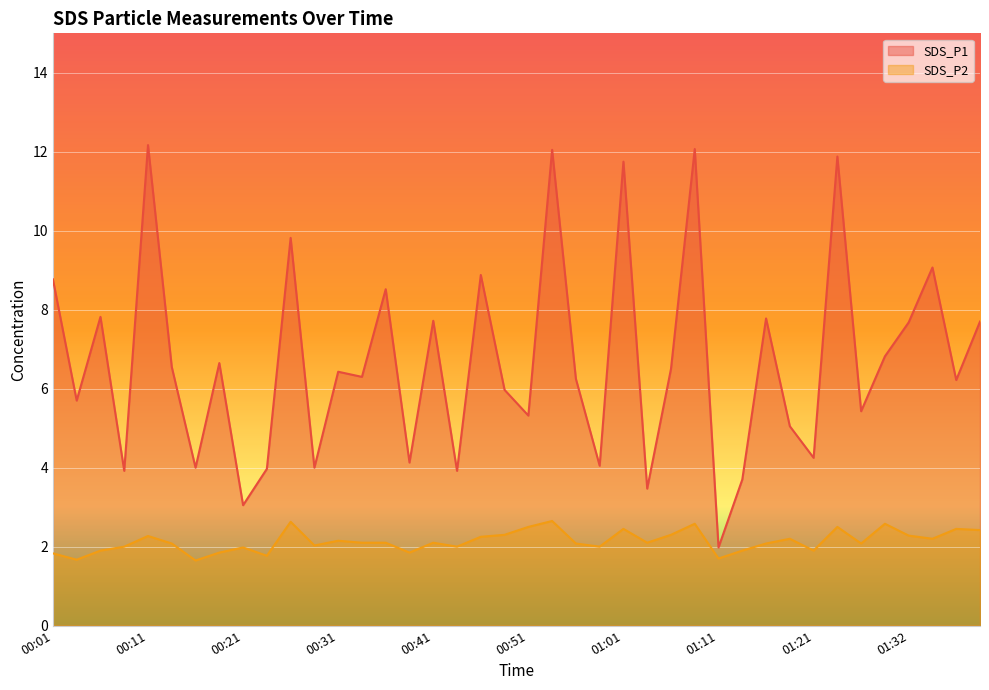

Rank the categories by SDS_P1 value from highest to lowest.

00:11, 01:08, 00:53, 01:24, 01:01, 00:26, 01:35, 00:46, 00:01, 00:36, 00:06, 01:16, 00:41, 01:40, 01:32, 01:30, 00:19, 00:14, 01:06, 00:31, 00:33, 00:56, 01:38, 00:48, 00:04, 01:27, 00:51, 01:19, 01:21, 00:38, 00:58, 00:16, 00:28, 00:23, 00:09, 00:44, 01:13, 01:03, 00:21, 01:11